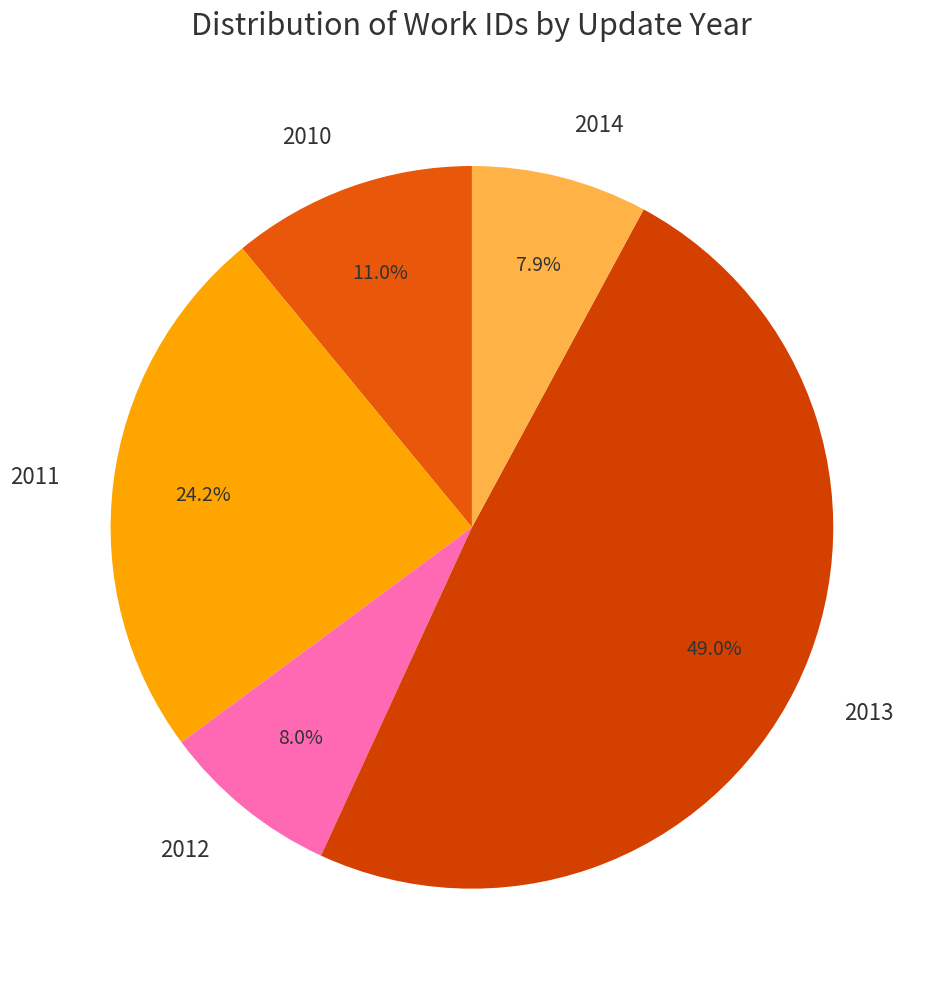

Does 2011 account for over 50% of the chart?

No